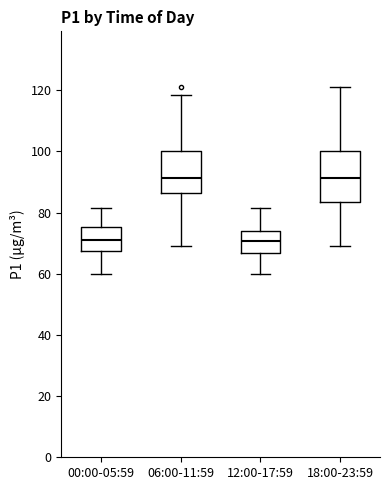

Comparing the boxes themselves (not the whiskers), which one is the tallest?

18:00-23:59